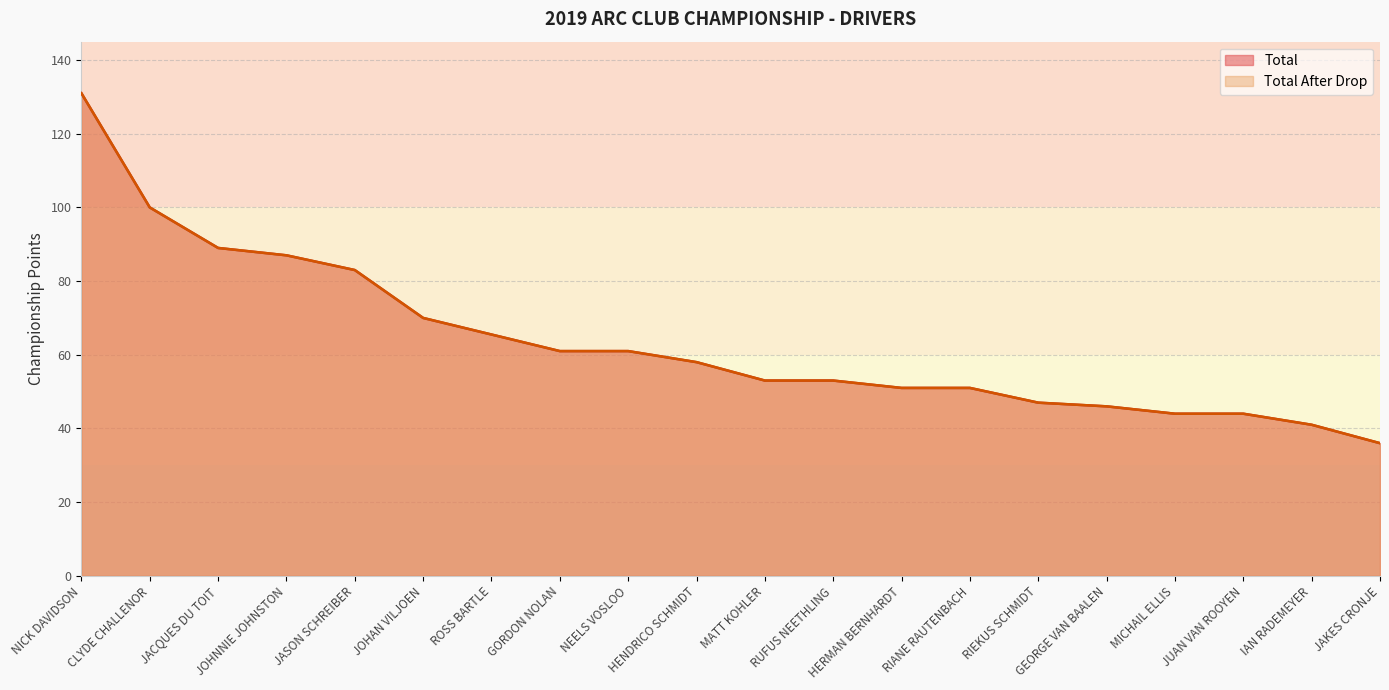

At how many categories does at least one series exceed 128?

1